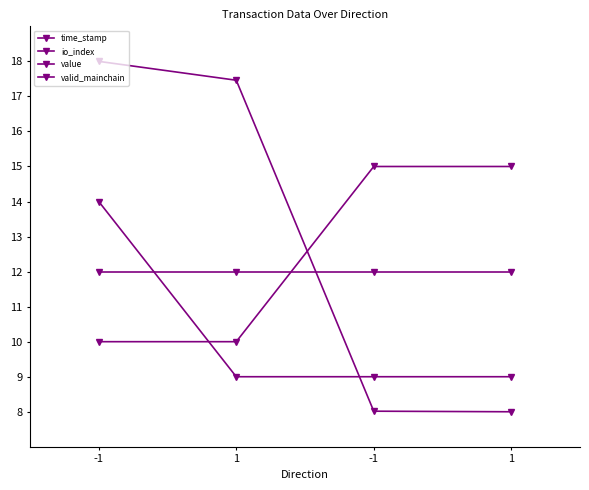

The value of value at 1 is 21.5. True or false?

False